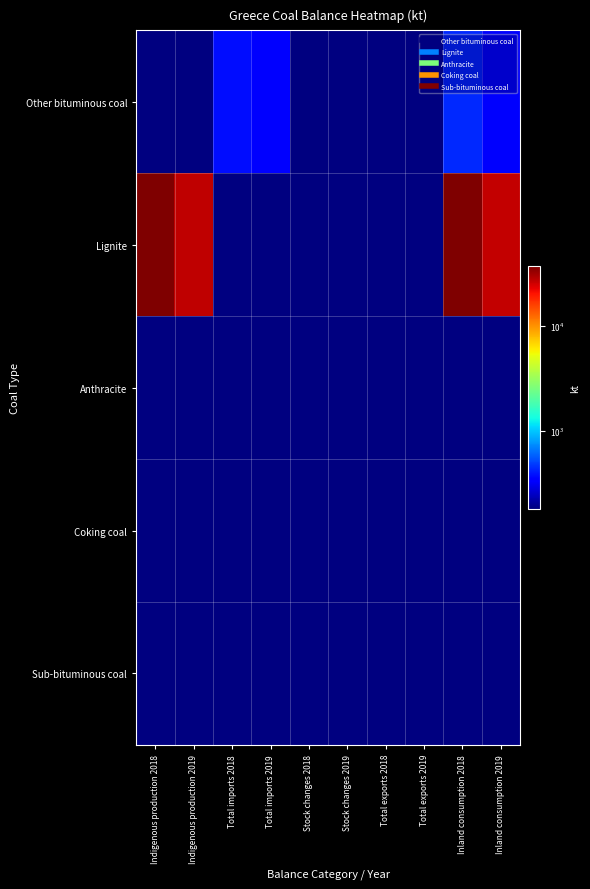

Reading left to right, list all the values displayed in this chart.

Other bituminous coal: Indigenous production 2018=0.0	Indigenous production 2019=0.0	Total imports 2018=379.3	Total imports 2019=343.3	Stock changes 2018=0.0	Stock changes 2019=0.0	Total exports 2018=0.0	Total exports 2019=0.0	Inland consumption 2018=433.8	Inland consumption 2019=327.8
Lignite: Indigenous production 2018=36488.8	Indigenous production 2019=27088.2	Total imports 2018=0.0	Total imports 2019=0.0	Stock changes 2018=180.2	Stock changes 2019=0.0	Total exports 2018=0.0	Total exports 2019=0.0	Inland consumption 2018=36669.0	Inland consumption 2019=26314.2
Anthracite: Indigenous production 2018=0.0	Indigenous production 2019=0.0	Total imports 2018=0.0	Total imports 2019=0.0	Stock changes 2018=0.0	Stock changes 2019=0.0	Total exports 2018=0.0	Total exports 2019=0.0	Inland consumption 2018=0.0	Inland consumption 2019=0.0
Coking coal: Indigenous production 2018=0.0	Indigenous production 2019=0.0	Total imports 2018=0.0	Total imports 2019=0.0	Stock changes 2018=0.0	Stock changes 2019=0.0	Total exports 2018=0.0	Total exports 2019=0.0	Inland consumption 2018=0.0	Inland consumption 2019=0.0
Sub-bituminous coal: Indigenous production 2018=0.0	Indigenous production 2019=0.0	Total imports 2018=0.0	Total imports 2019=0.0	Stock changes 2018=0.0	Stock changes 2019=0.0	Total exports 2018=0.0	Total exports 2019=0.0	Inland consumption 2018=0.0	Inland consumption 2019=0.0